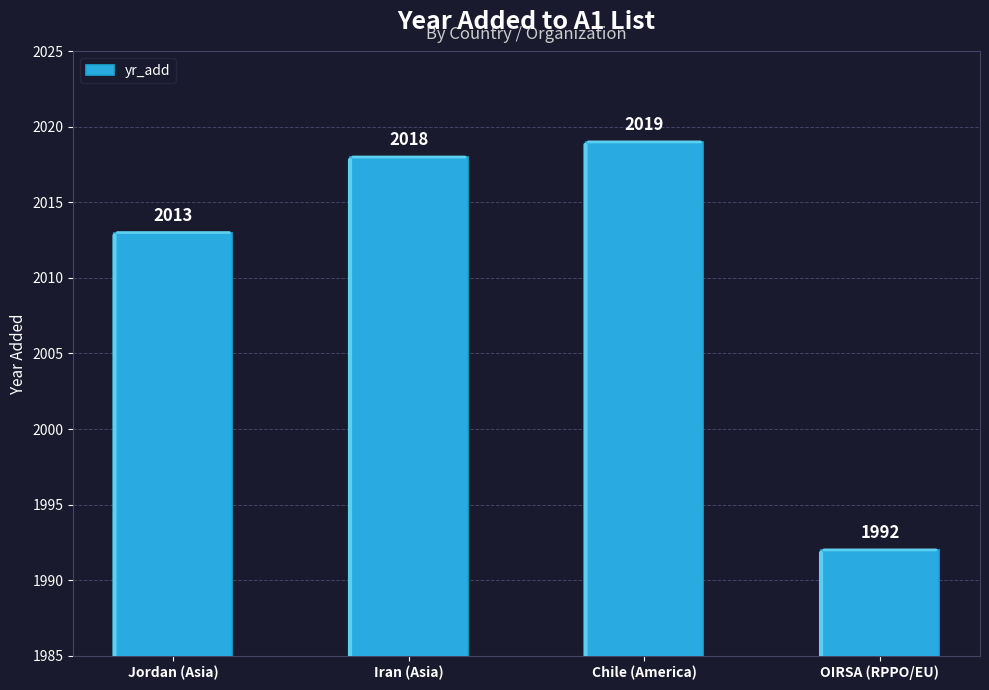

List the labels in order of value, largest first.

Chile (America), Iran (Asia), Jordan (Asia), OIRSA (RPPO/EU)